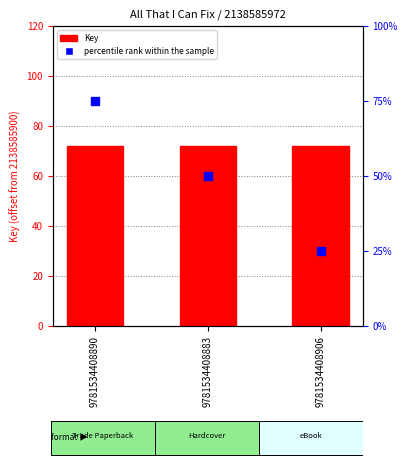

What is the total value across all series at 9781534408890?

147